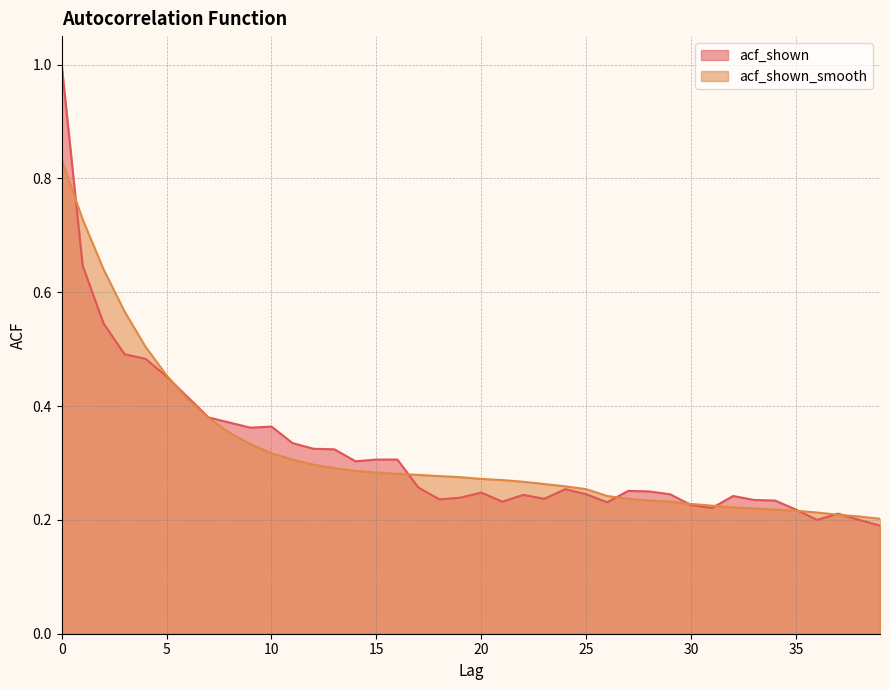

What is the maximum value shown in the chart?

1.0